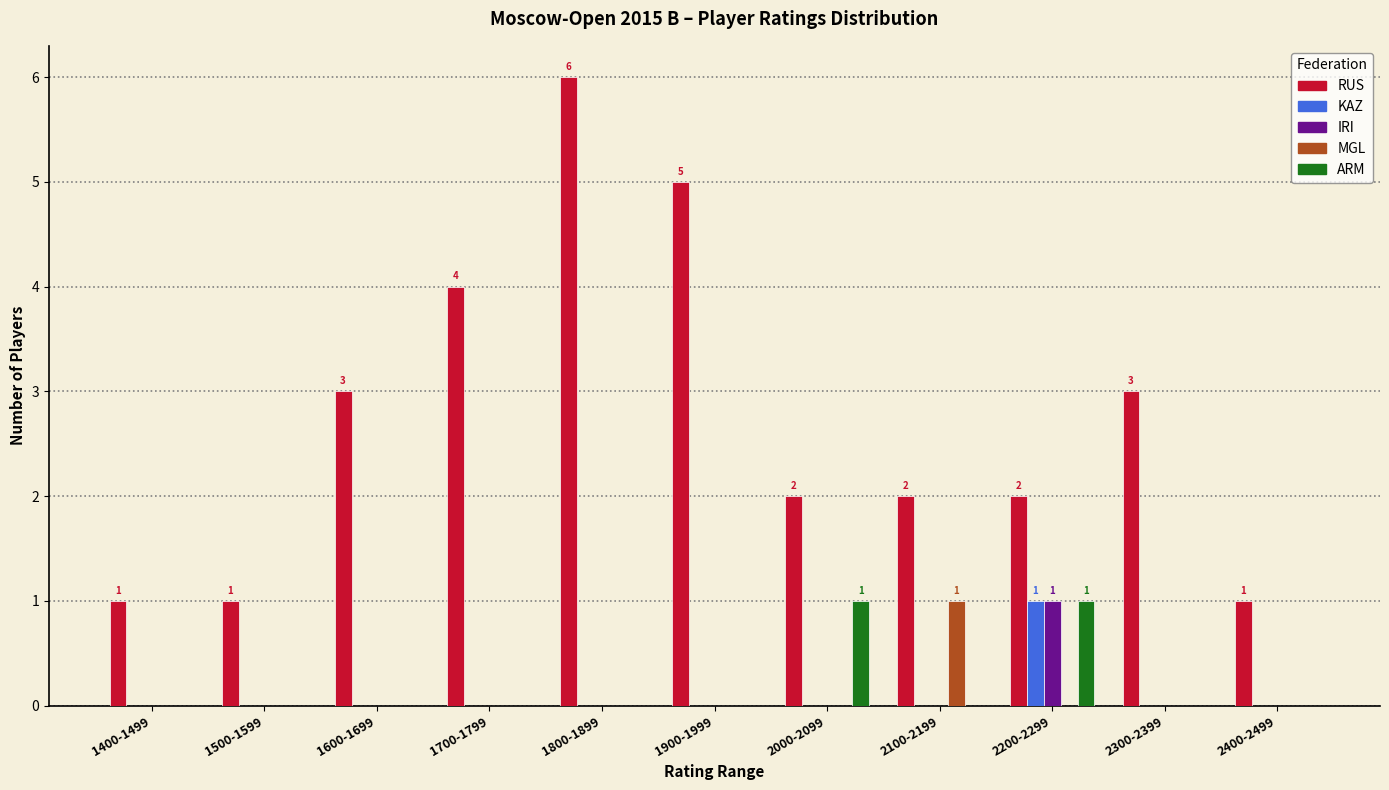

Which series has the largest total across all categories?

RUS